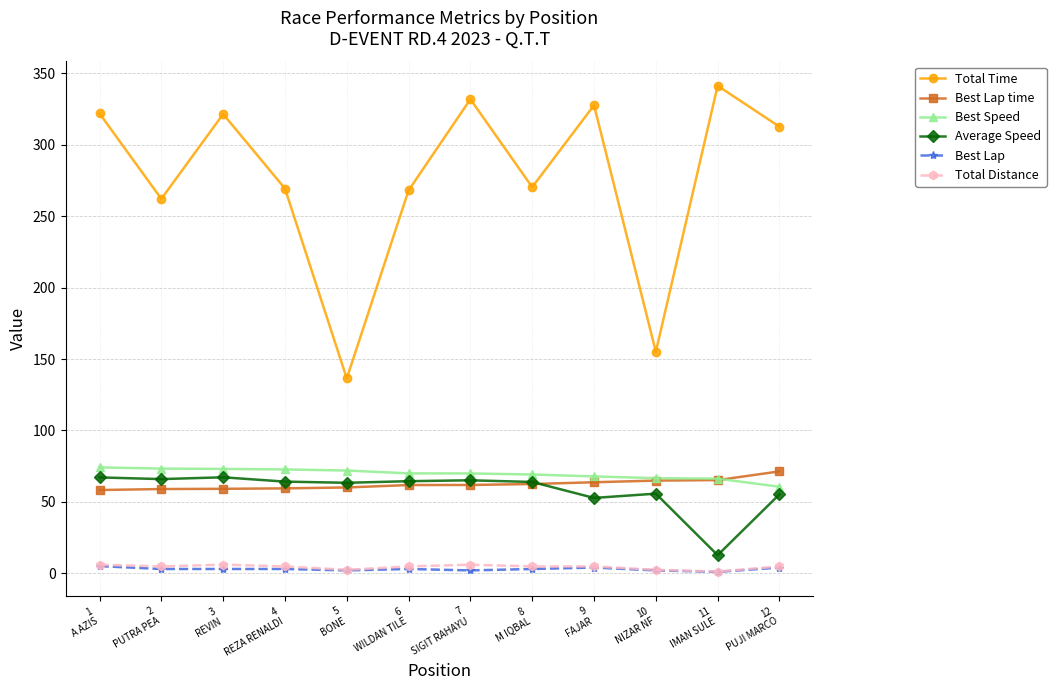

At which label does Best Lap first exceed 3?

1
A AZIS